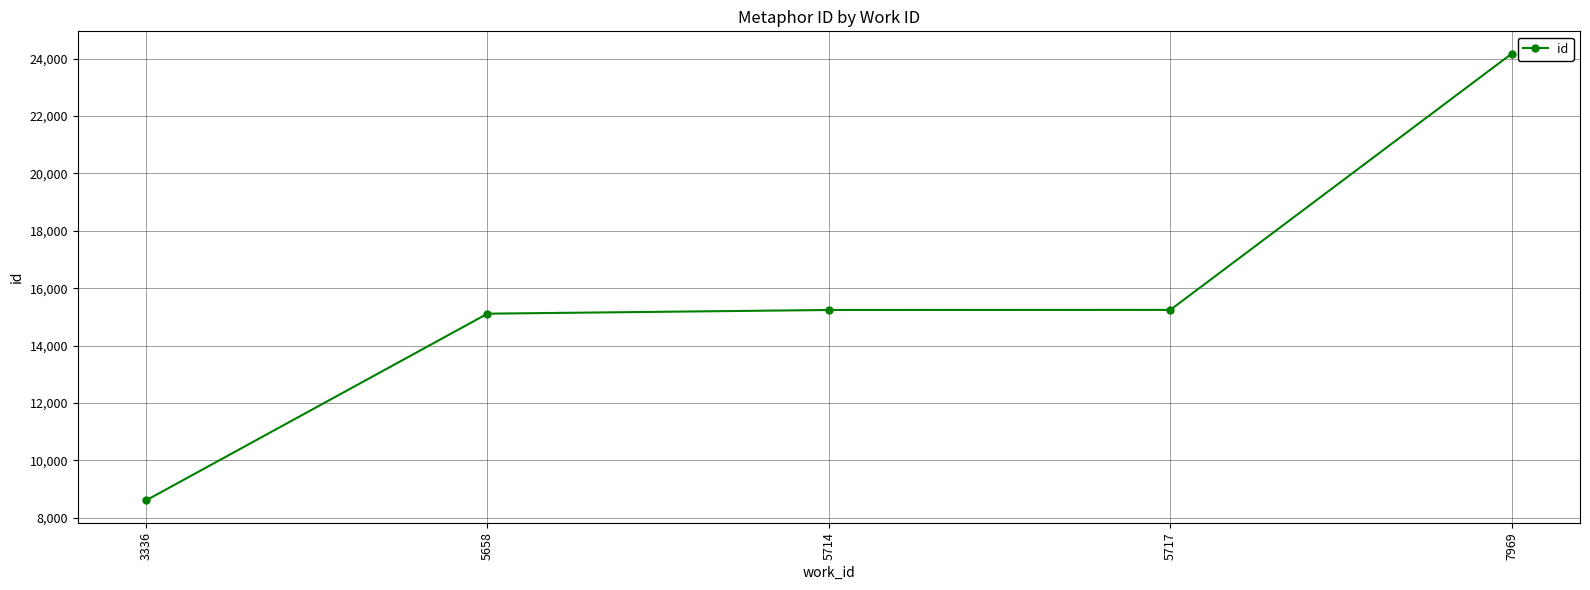

What is the approximate value at 5717, to the nearest 50?

15250